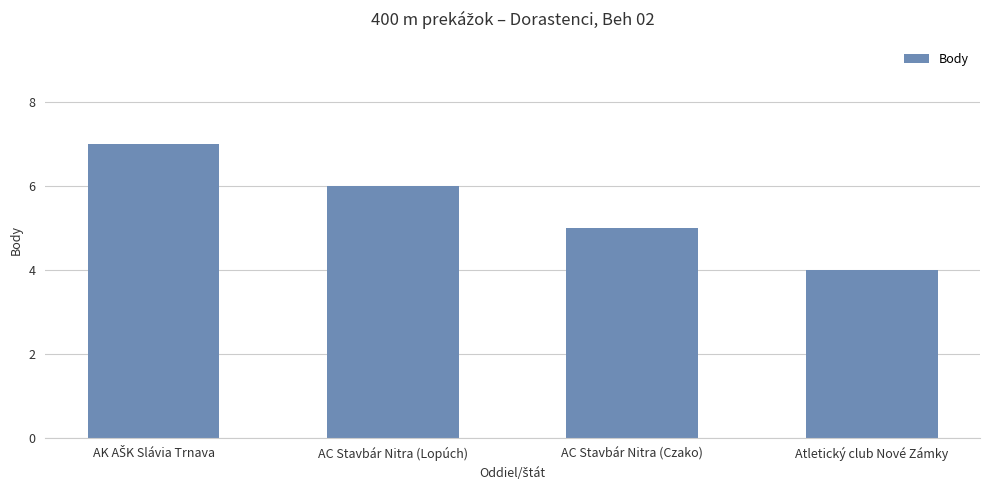

Reading left to right, what are all the values shown in this chart?

7	6	5	4